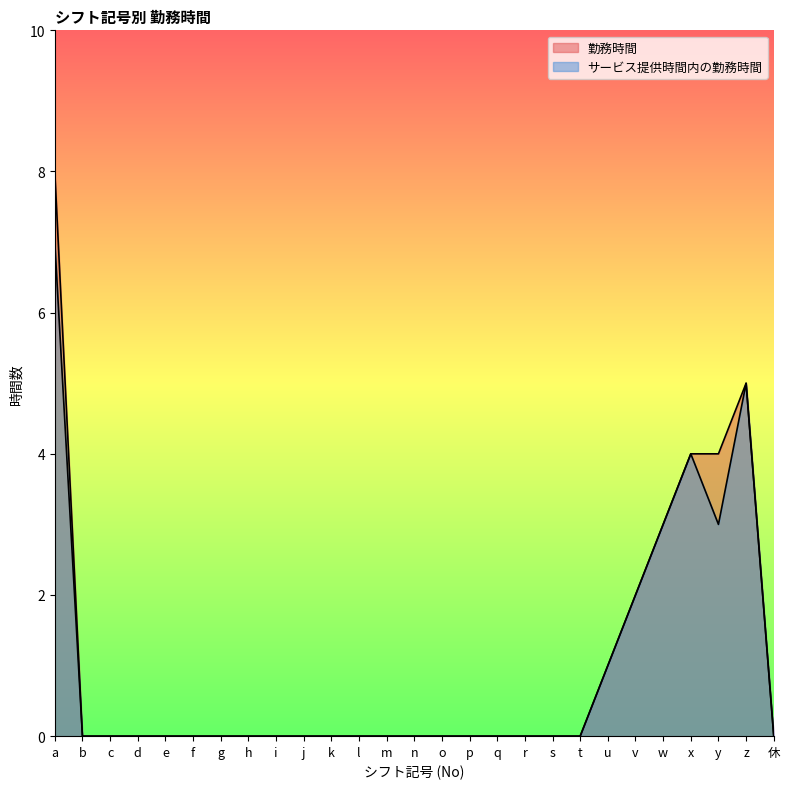

How many categories are shown in the chart?

27